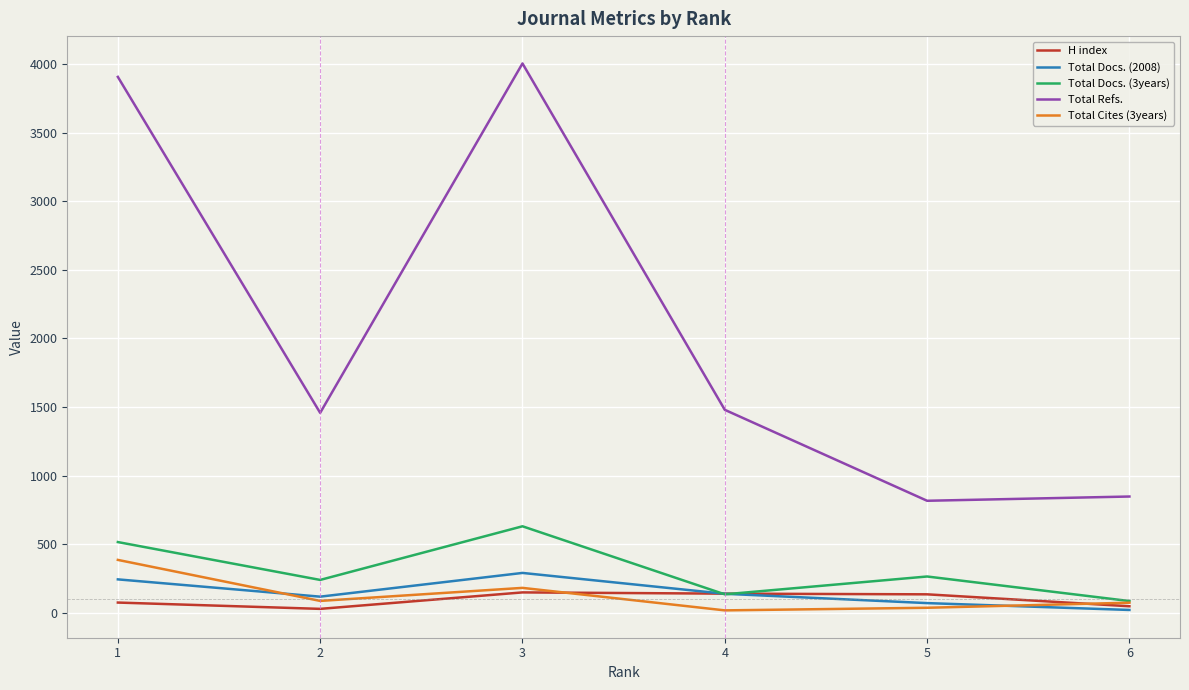

Which series has the largest total across all categories?

Total Refs.